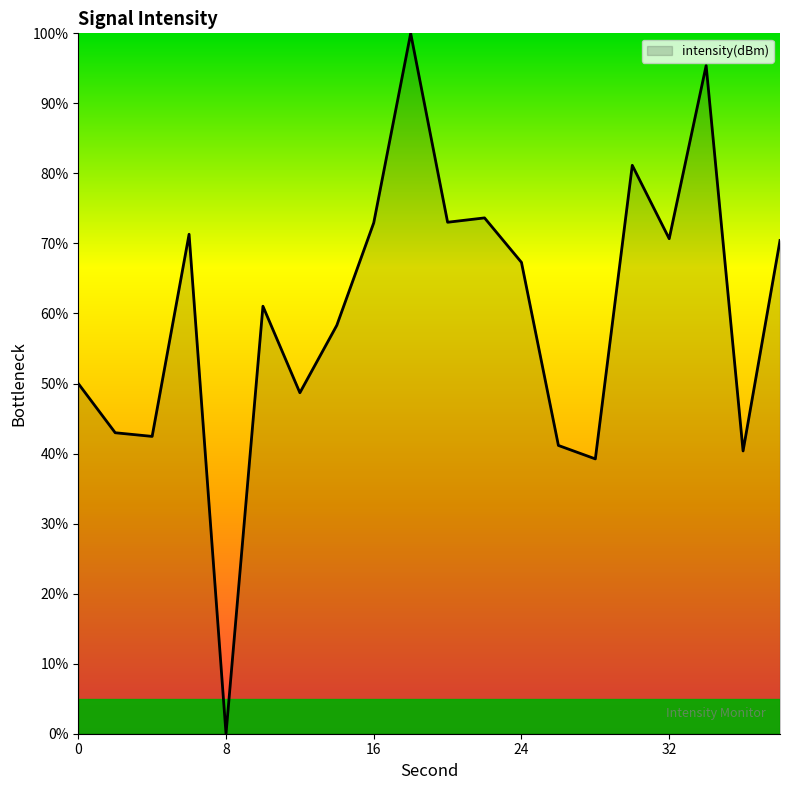

At which category does the chart reach its peak across all series?

18